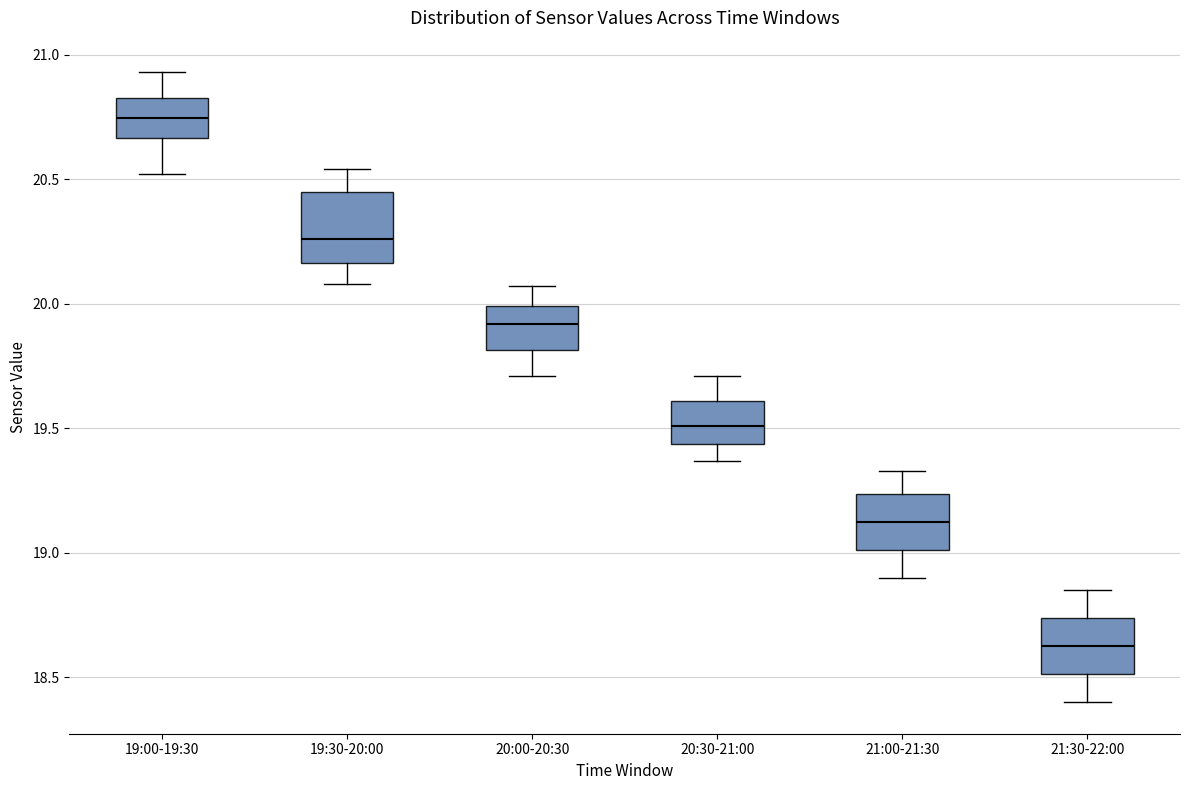

Which box's median line is the highest?

19:00-19:30